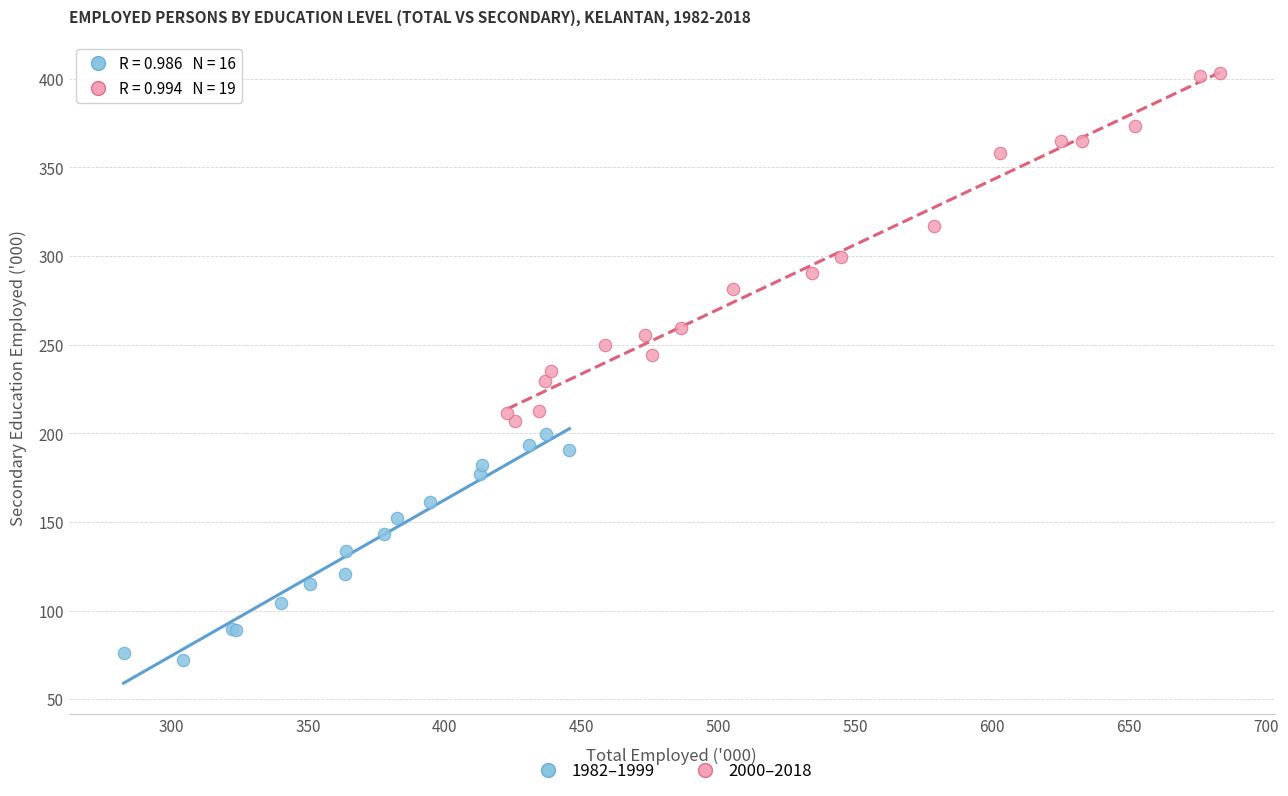

What are all the series names shown in the legend?

1982–1999, 2000–2018